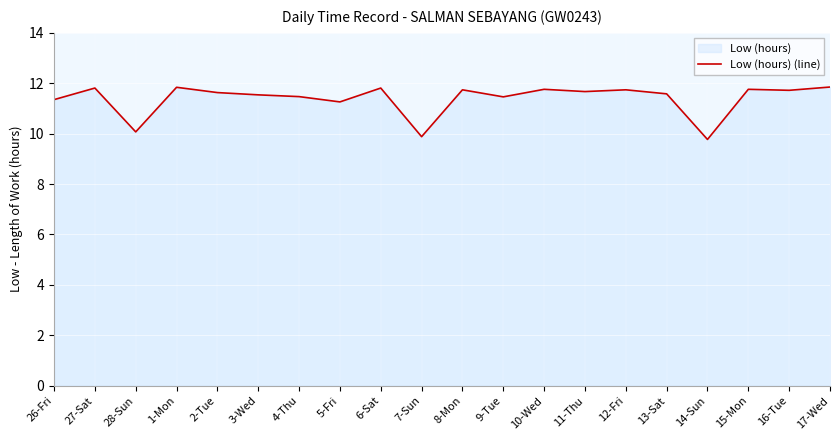

Reading right to left, extract all data points from this chart.

17-Wed=11.8	16-Tue=11.7	15-Mon=11.8	14-Sun=9.8	13-Sat=11.6	12-Fri=11.7	11-Thu=11.7	10-Wed=11.8	9-Tue=11.5	8-Mon=11.7	7-Sun=9.9	6-Sat=11.8	5-Fri=11.3	4-Thu=11.5	3-Wed=11.5	2-Tue=11.6	1-Mon=11.8	28-Sun=10.1	27-Sat=11.8	26-Fri=11.3